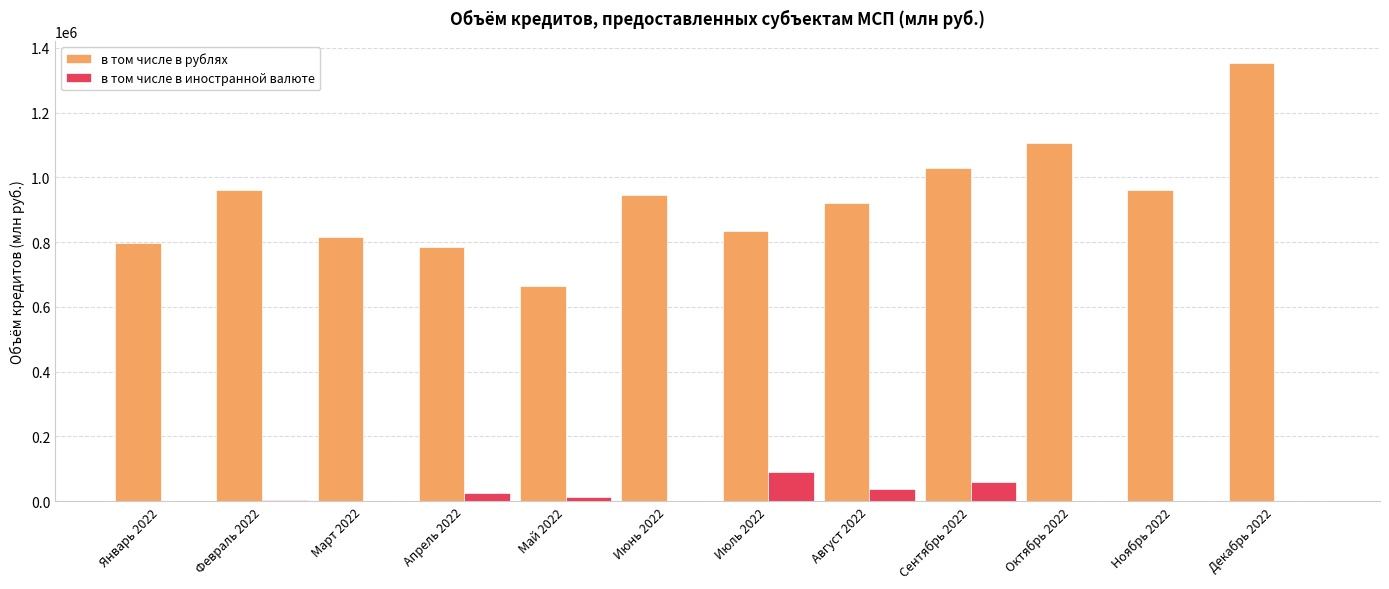

What is the sum of all в том числе в иностранной валюте values?

232418